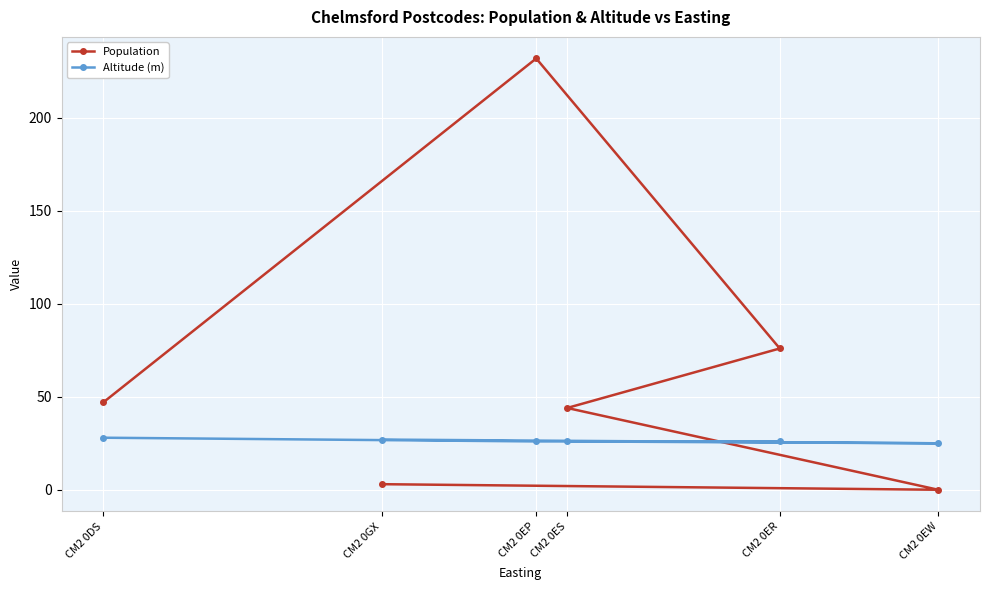

How many data points in Population are above 47?

2